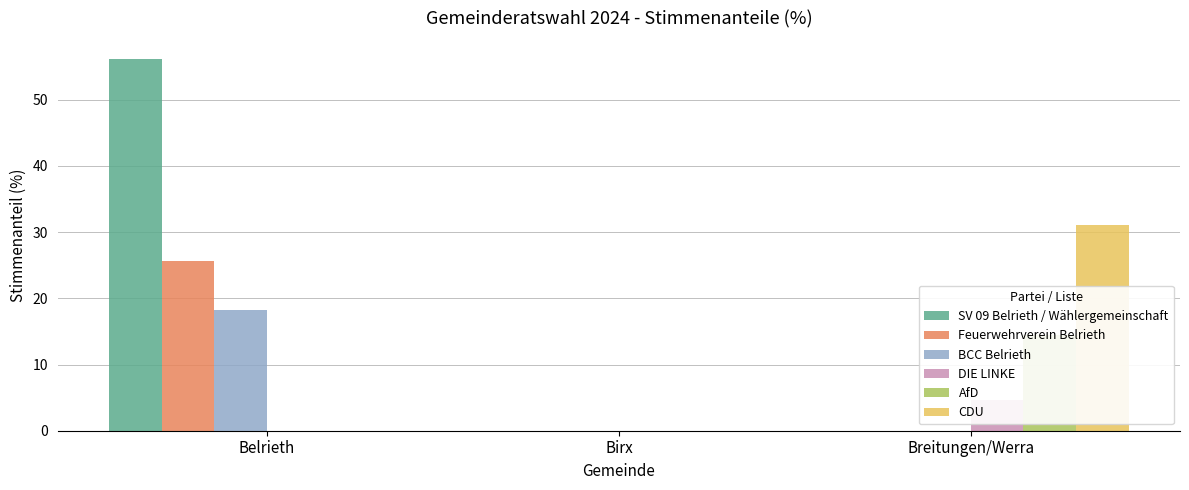

Reading right to left, extract all data points from this chart.

SV 09 Belrieth / Wählergemeinschaft: 0.0	0.0	56.1
Feuerwehrverein Belrieth: 0.0	0.0	25.7
BCC Belrieth: 0.0	0.0	18.2
DIE LINKE: 4.6	0.0	0.0
AfD: 14.4	0.0	0.0
CDU: 31.1	0.0	0.0